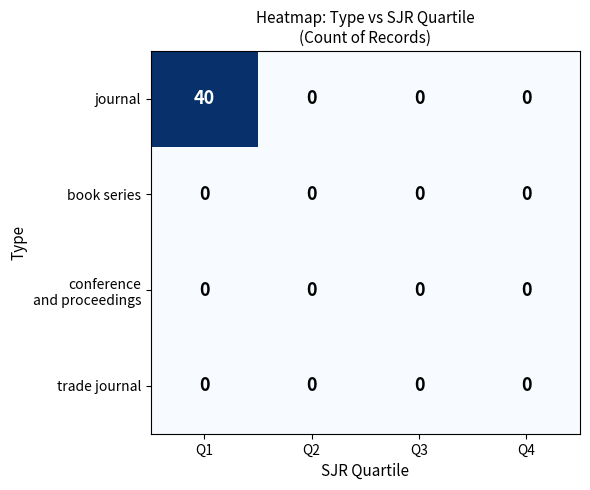

How many journal values are between 0 and 40?

4